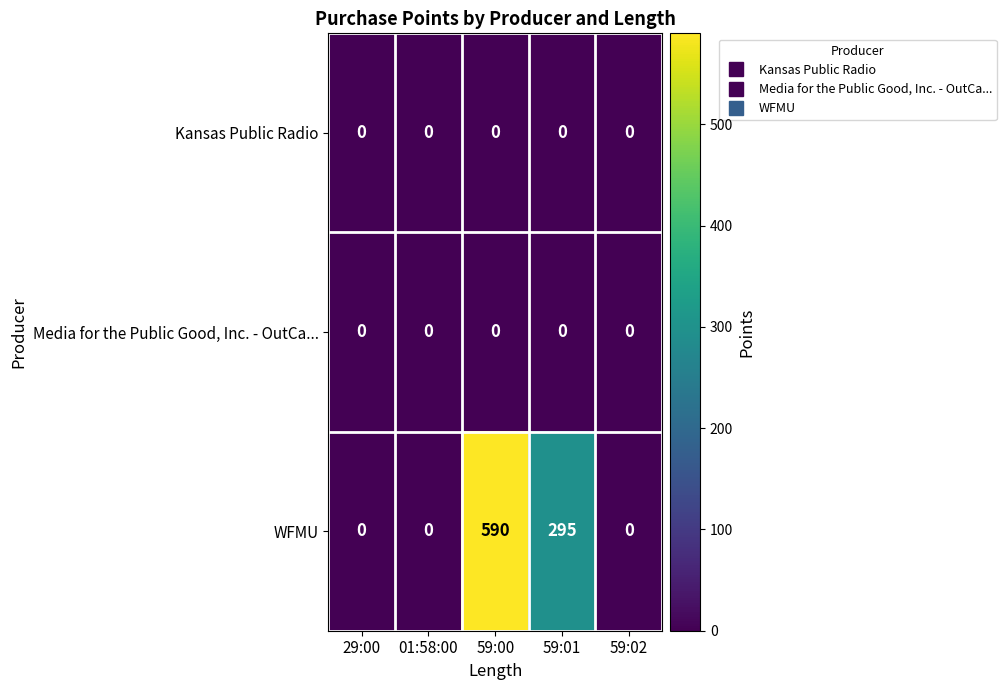

Which series changed the most between 01:58:00 and 59:00?

WFMU